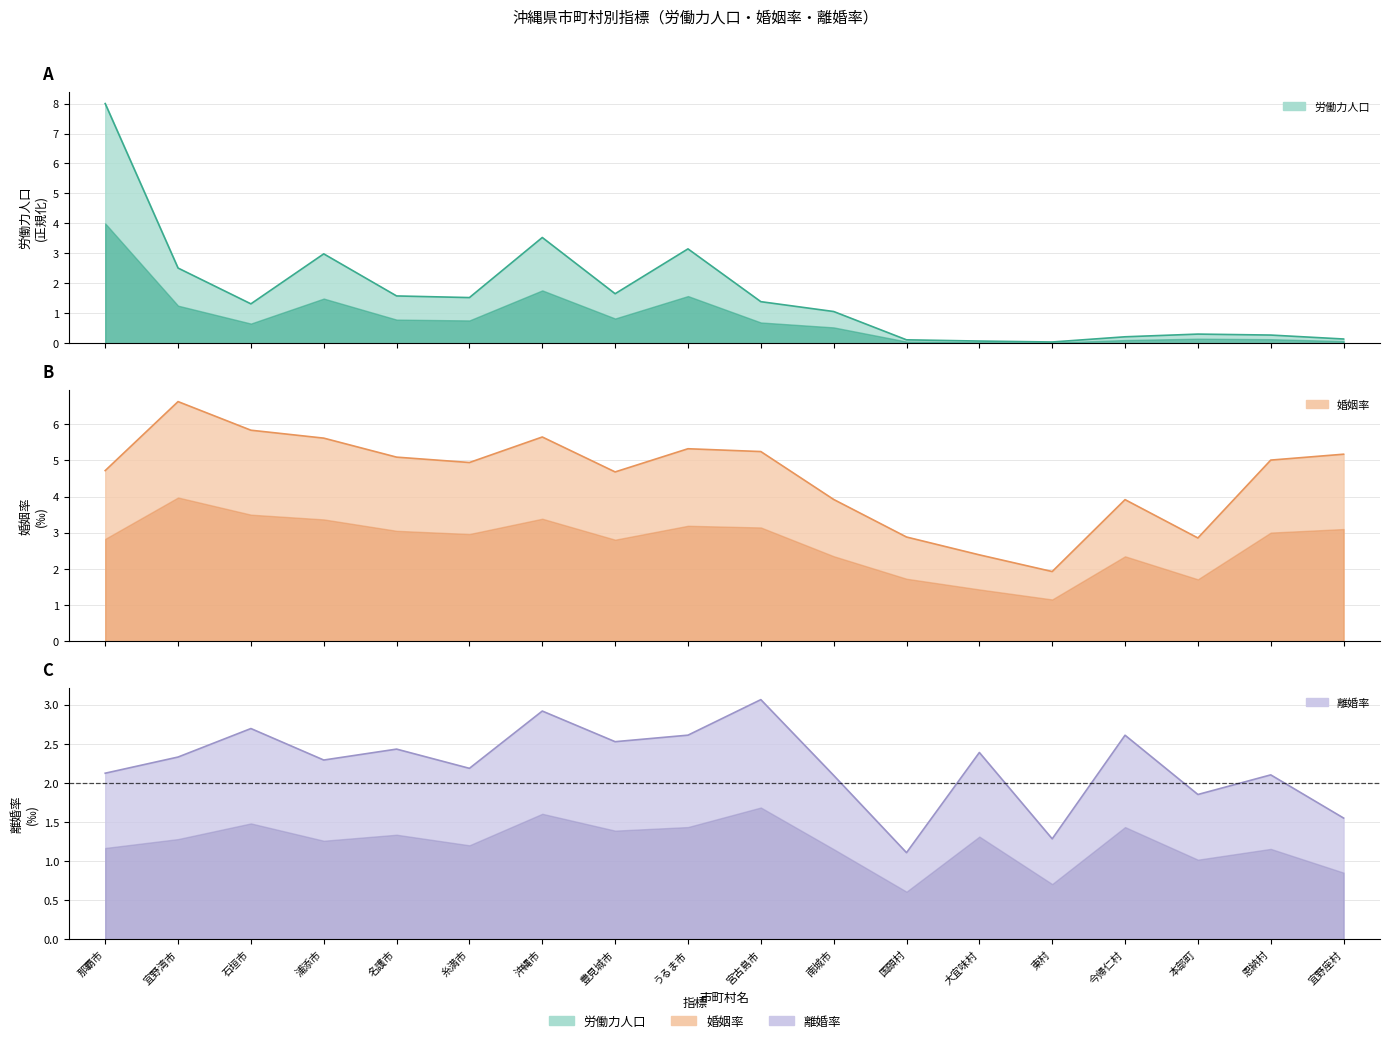

How many series are shown in this chart?

3